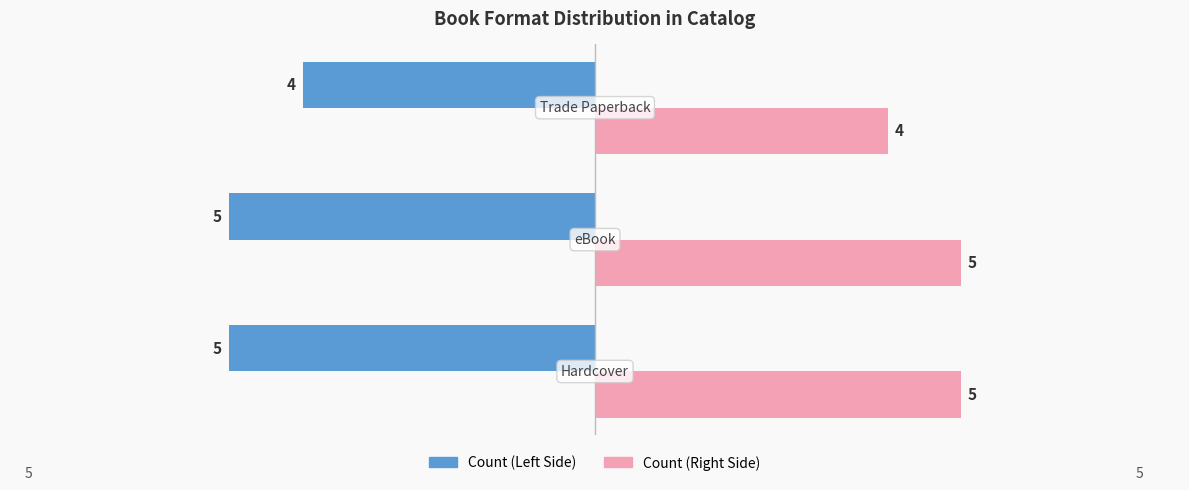

What is the smallest value displayed?

-5